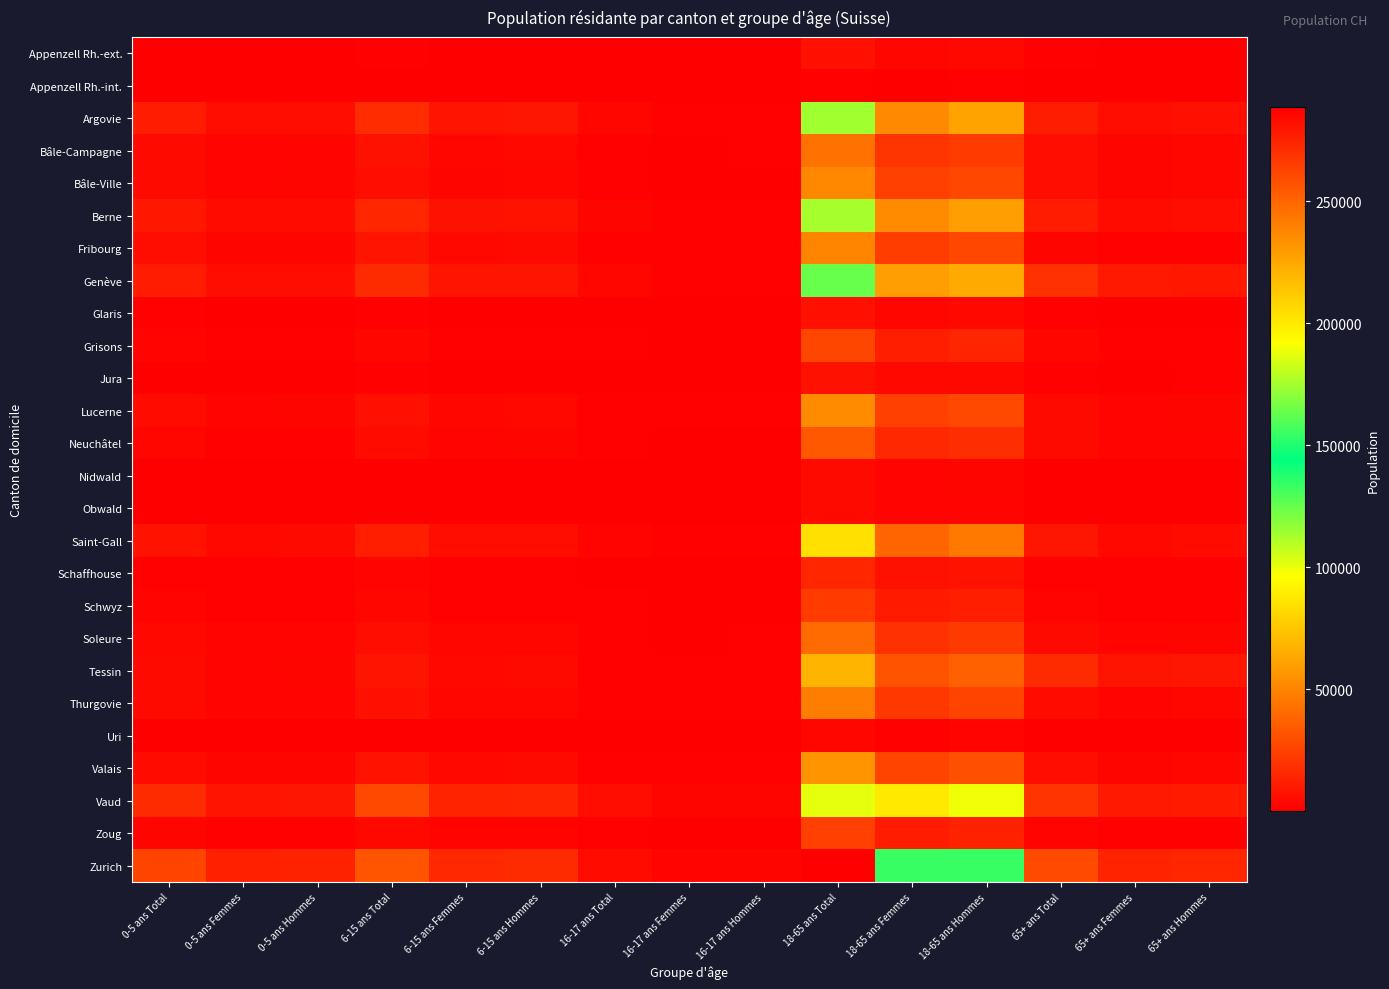

List the series in order of their peak value, lowest first.

Appenzell Rh.-int., Uri, Obwald, Nidwald, Appenzell Rh.-ext., Glaris, Jura, Schaffhouse, Schwyz, Zoug, Grisons, Neuchâtel, Soleure, Bâle-Campagne, Thurgovie, Fribourg, Bâle-Ville, Lucerne, Valais, Tessin, Saint-Gall, Berne, Argovie, Genève, Vaud, Zurich